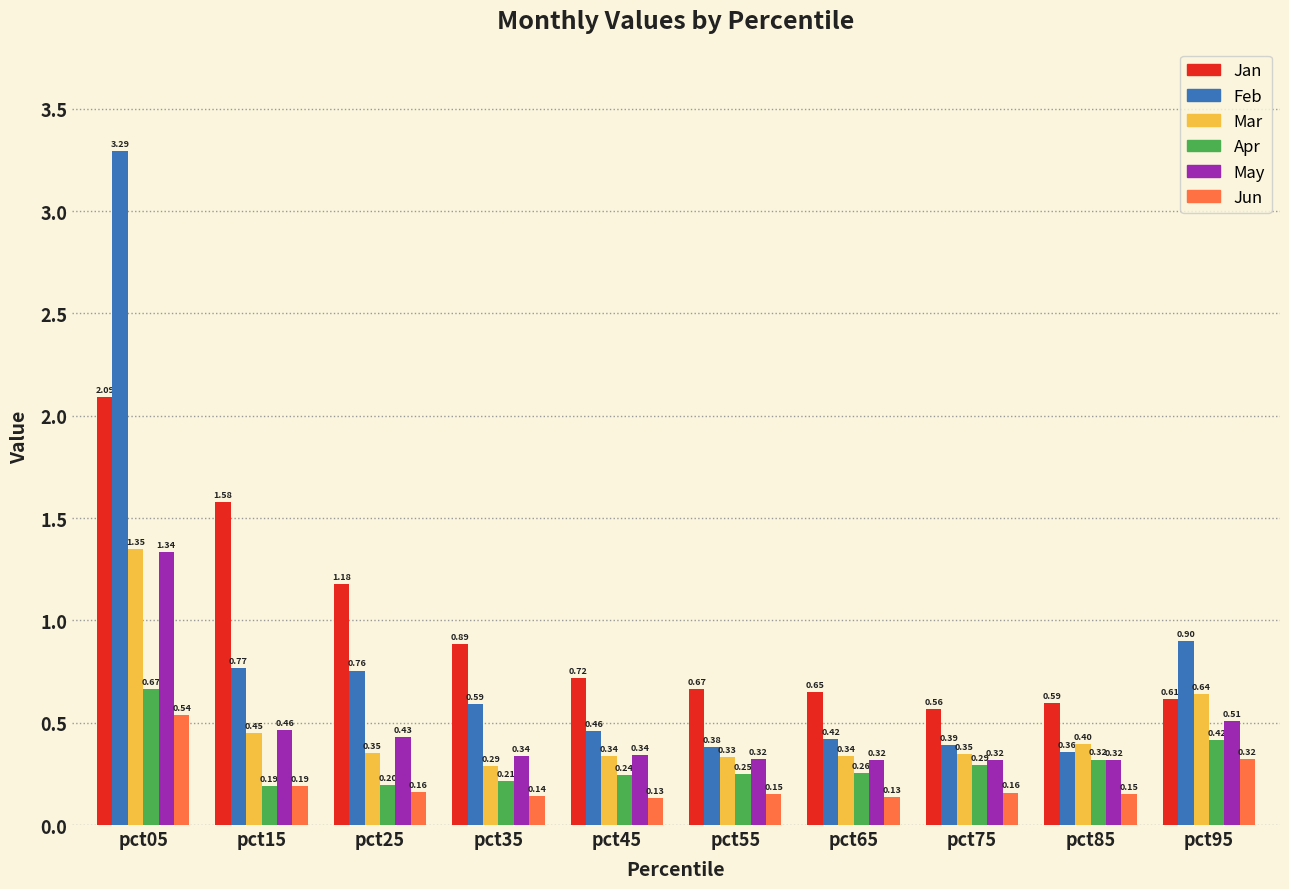

At which label does Apr reach its peak?

pct05